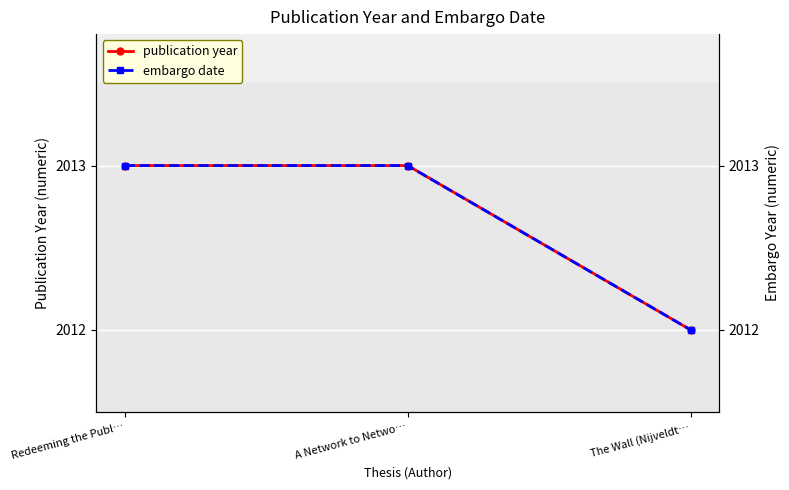

What is the greatest value displayed?

2013